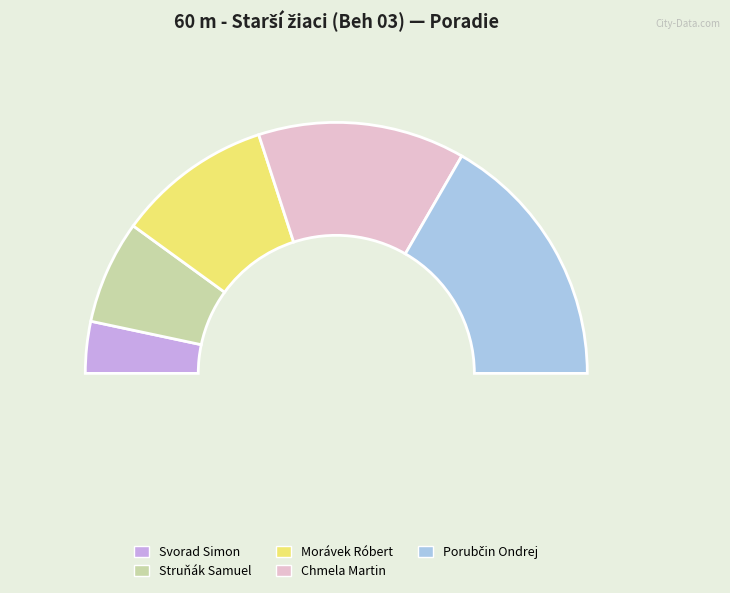

What is the smallest slice in the pie chart?

Svorad Simon